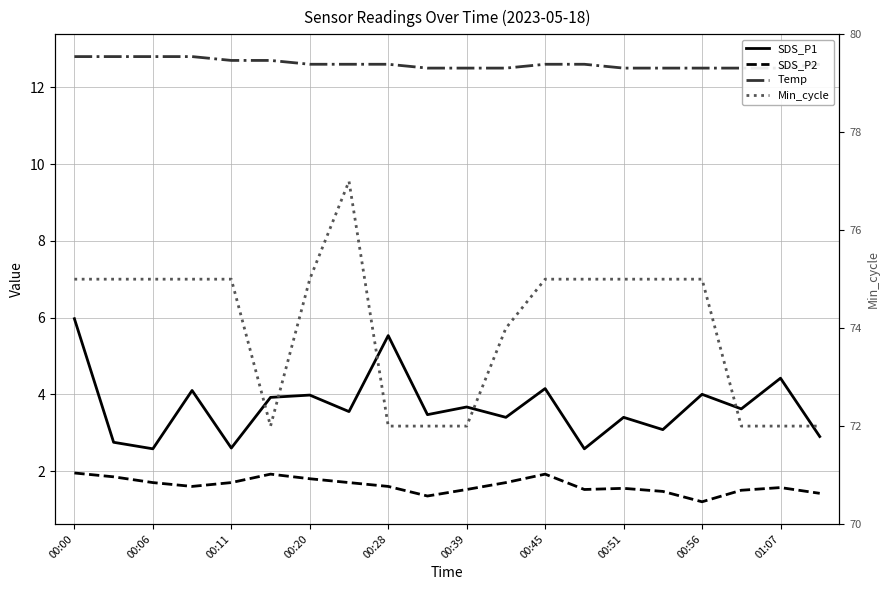

What is the value of the Min_cycle point at the 11th from the left?

72.0